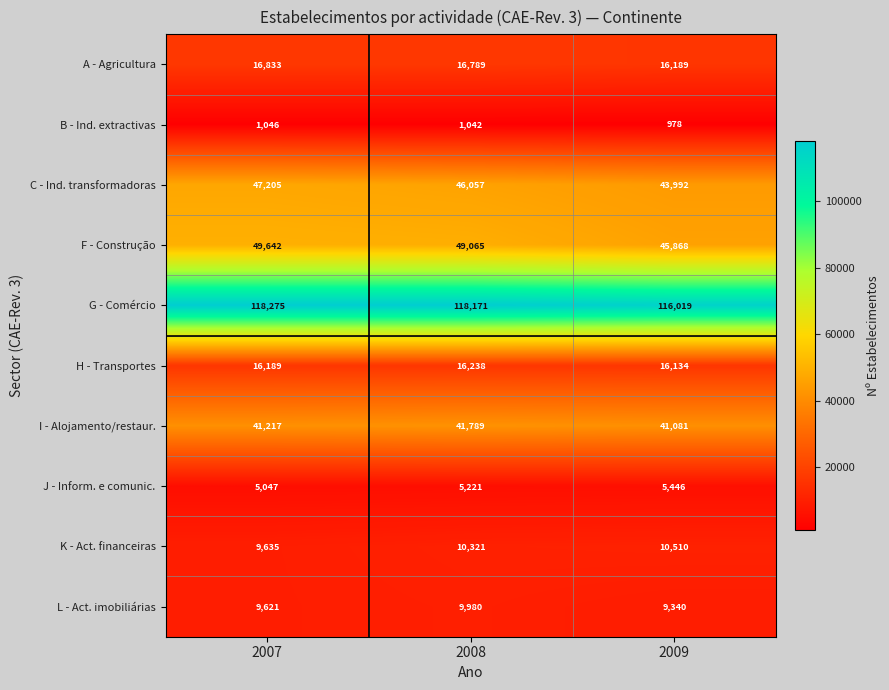

At how many categories does at least one series exceed 116998?

2